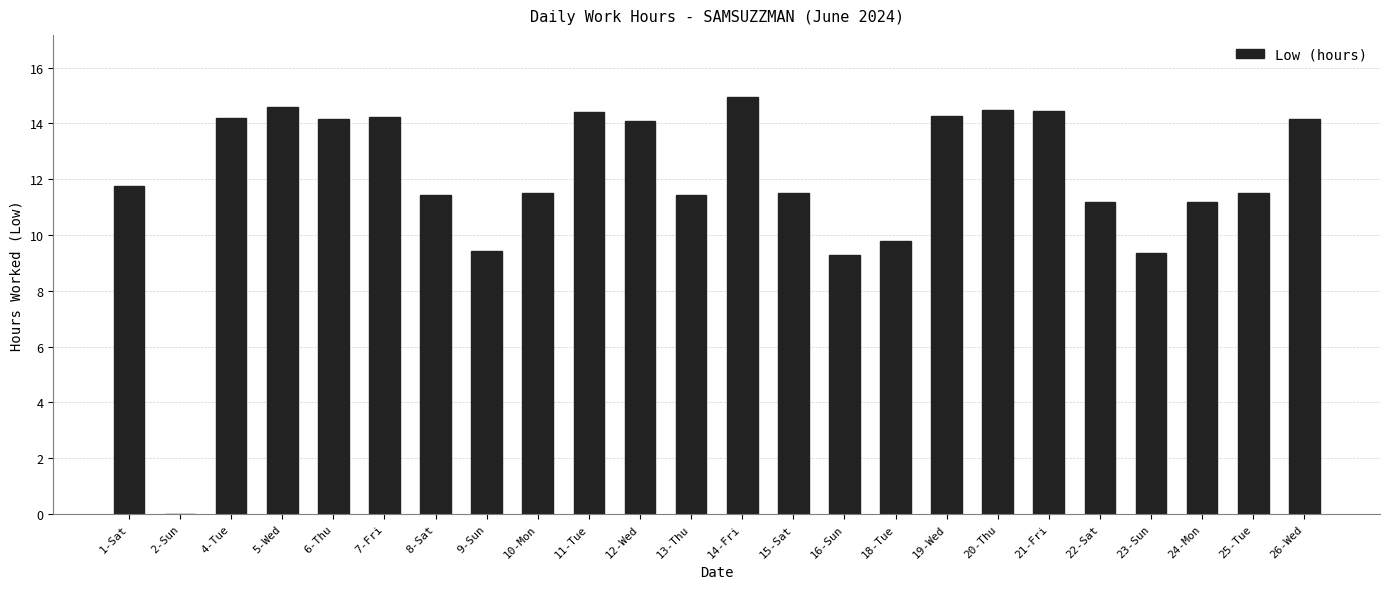

Are the bars horizontal?

No